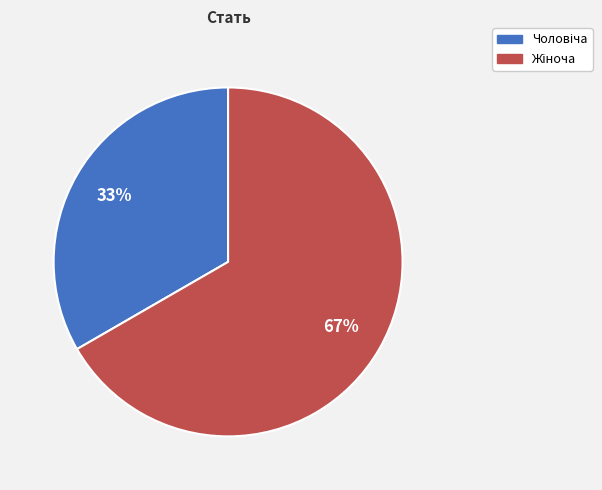

Does any single category account for the majority?

Yes